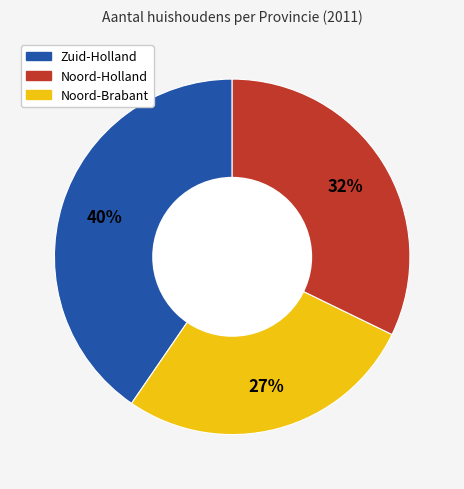

To the nearest percent, what is the difference between the largest and smallest slice percentages?

13%